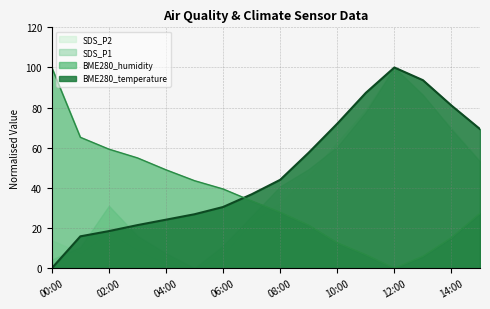

Which series has the largest total across all categories?

BME280_temperature